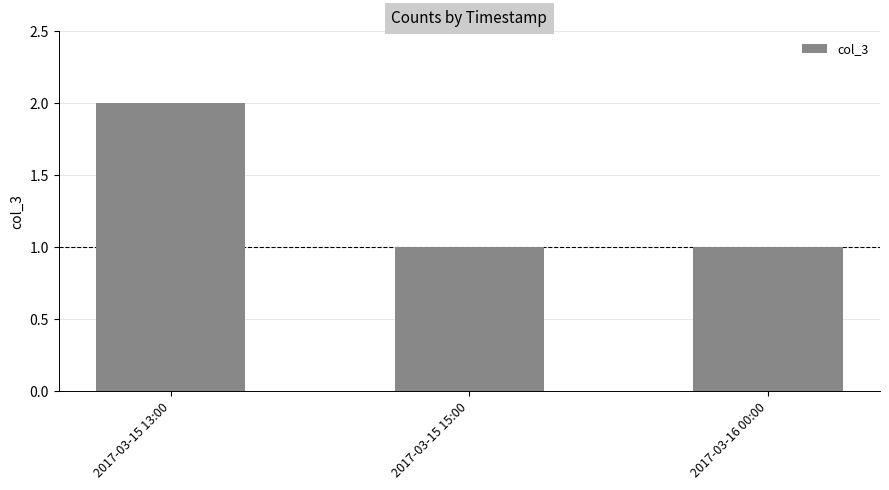

Reading left to right, list all the values displayed in this chart.

2	1	1